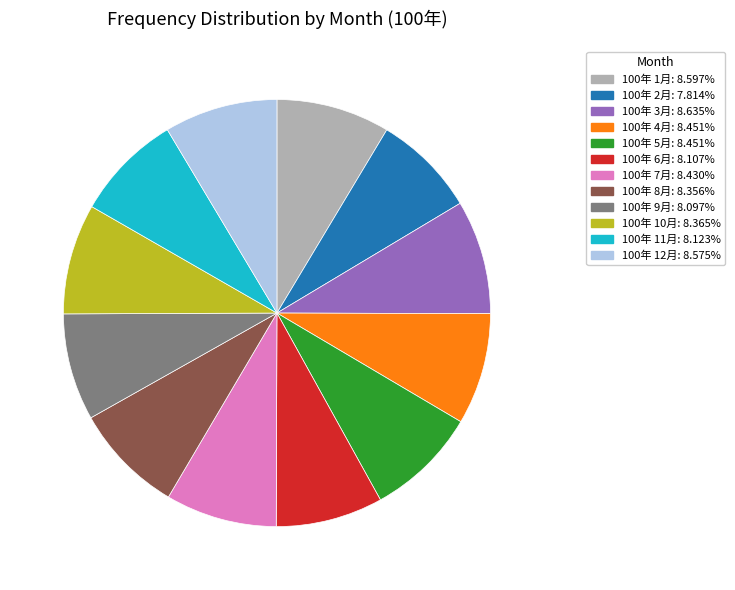

Approximately how many times larger is the value at 100年 9月 compared to 100年 3月?

0.9